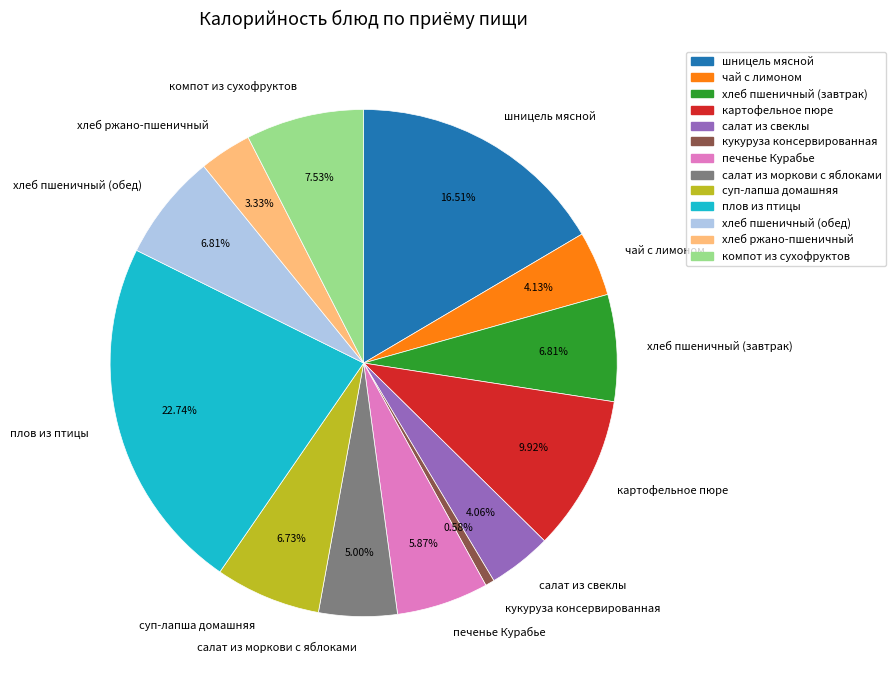

What is the largest slice in the pie chart?

плов из птицы